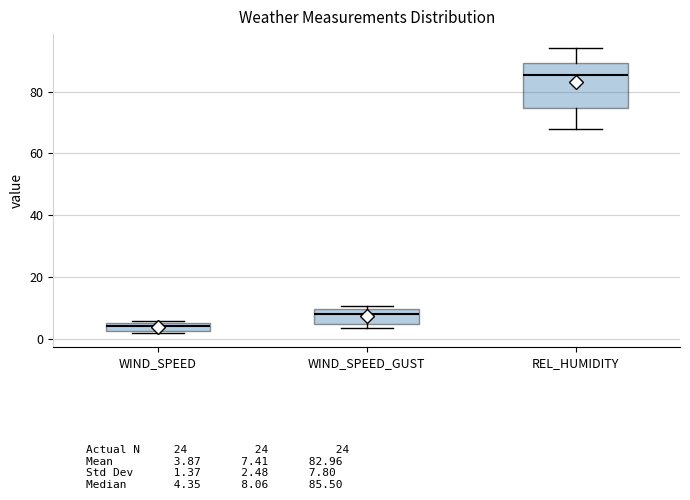

Where is the lower edge of the box for WIND_SPEED_GUST on the y-axis? The values are not printed on the chart, so give them approximately, as read against the axis.

4